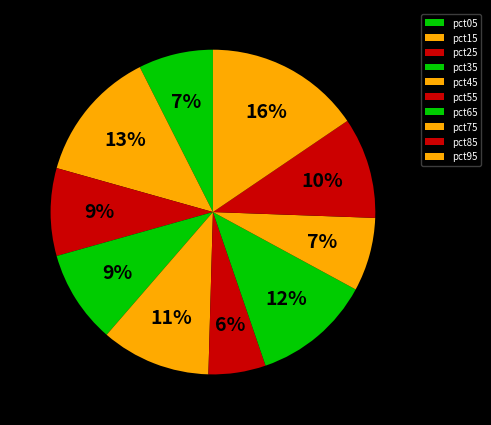

How many segments does this pie chart have?

10